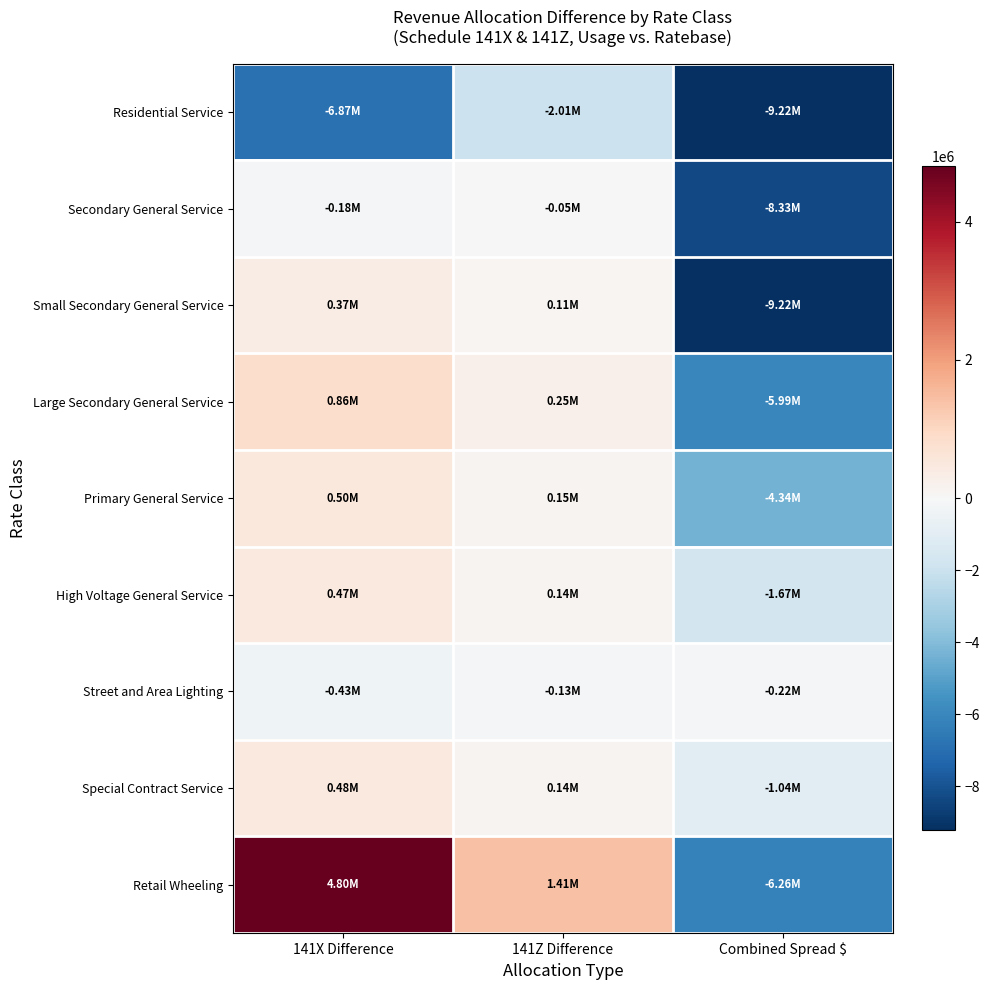

What is the spread (max minus min) of values at 141X Difference?

11668670.5